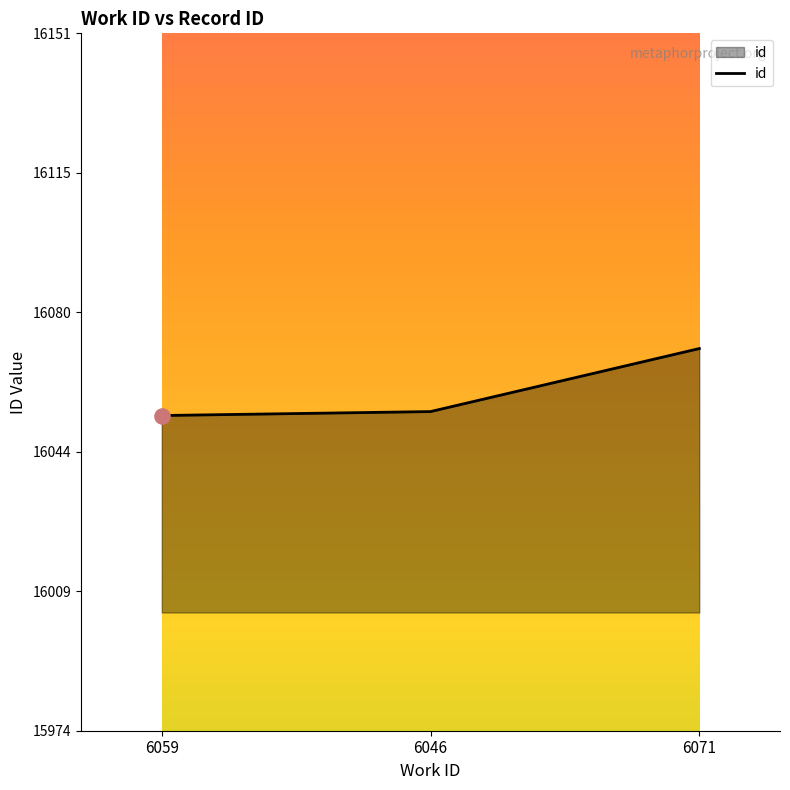

What is the ratio of the value at 6046 to the value at 6059?

1.0